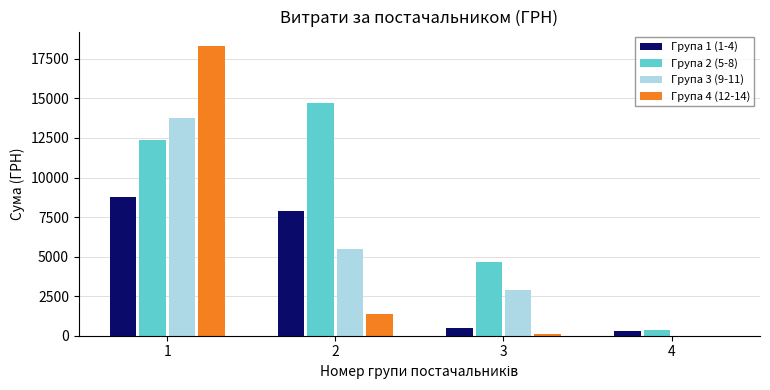

Where does the Група 1 (1-4) series first go above 7886?

1